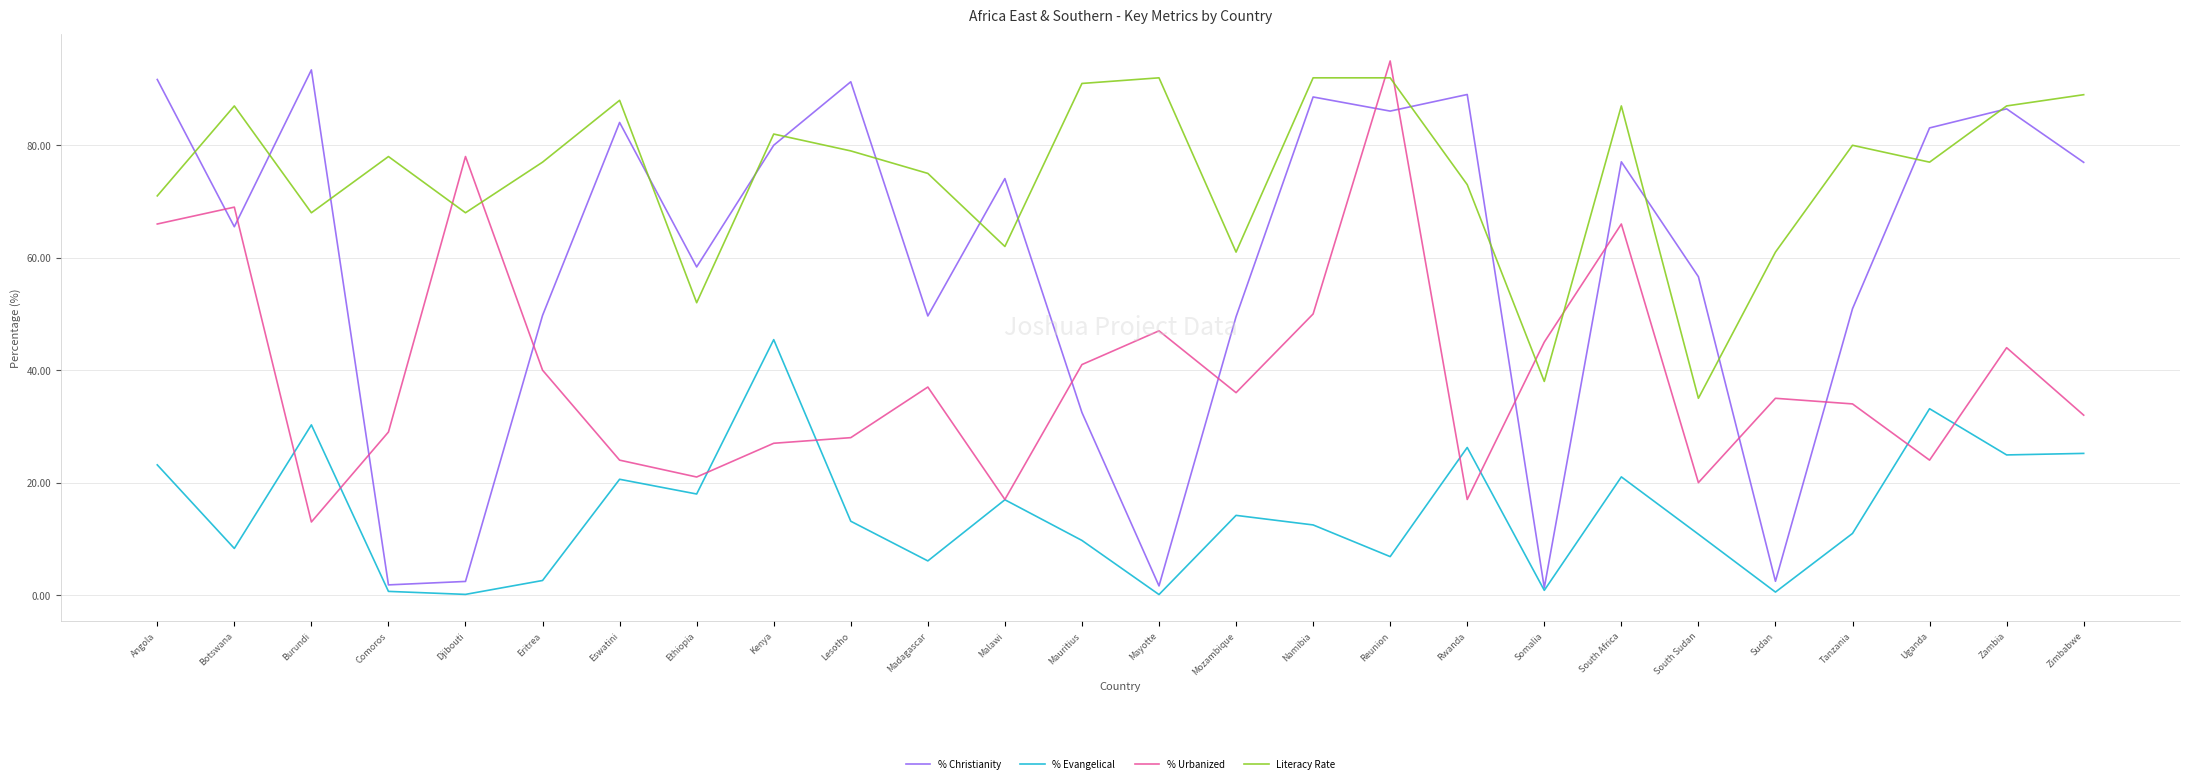

True or false: % Evangelical has more than 1 points higher than both neighbors.

True